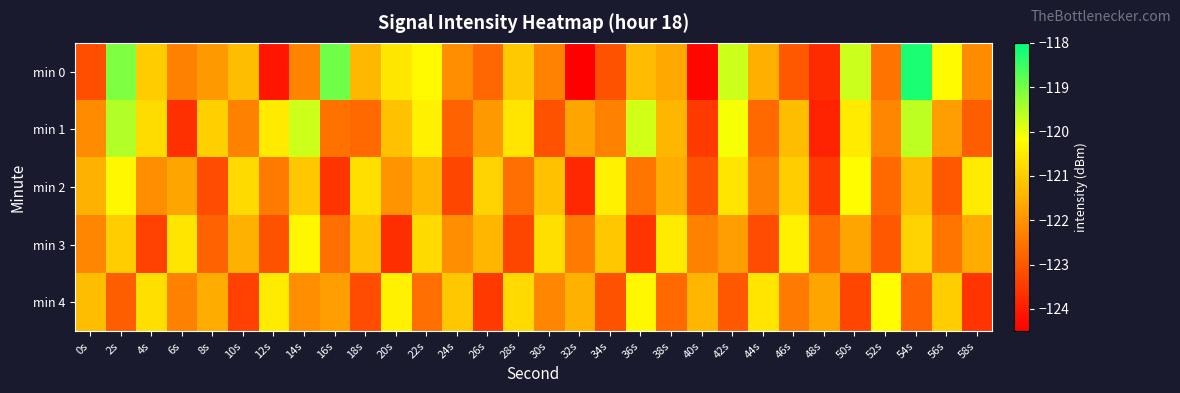

Which series has the largest total across all categories?

min 1